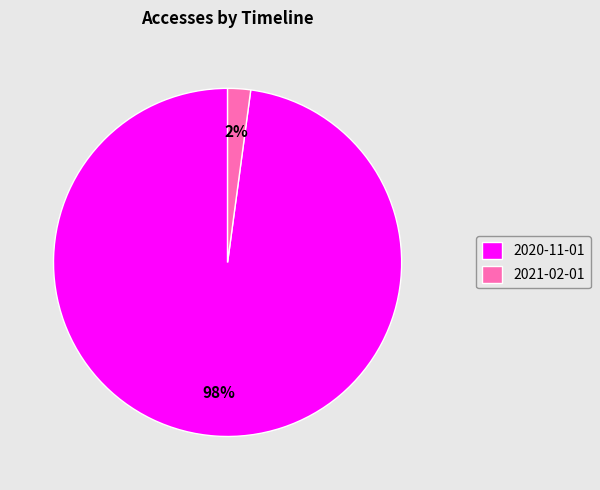

True or false: 2020-11-01 accounts for 92% of the total.

False